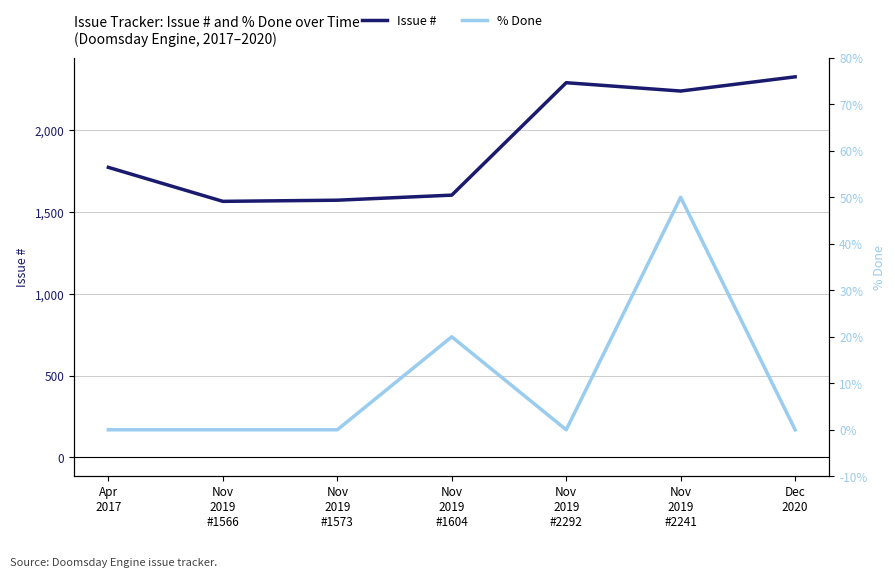

At which category does Issue # reach its first local valley?

Nov
2019
#1566